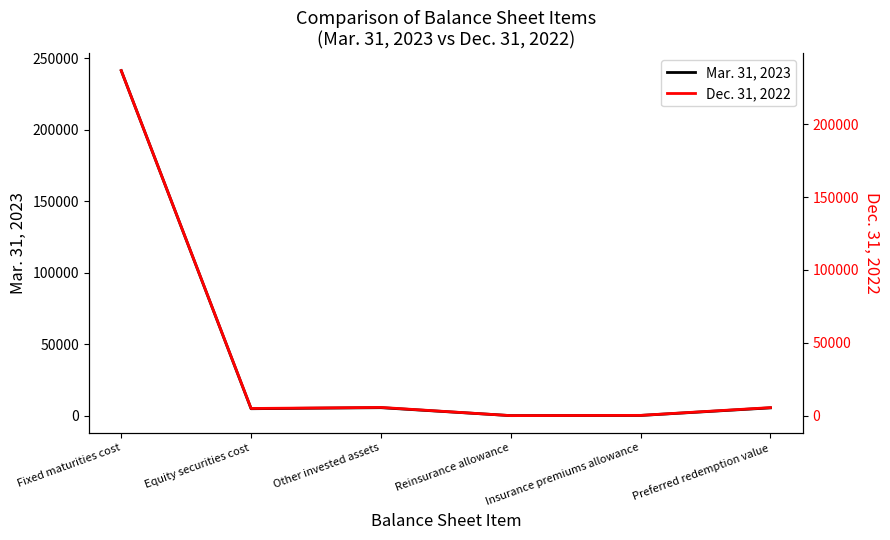

What is the difference between the maximum and minimum values in the Dec. 31, 2022 series?

236766